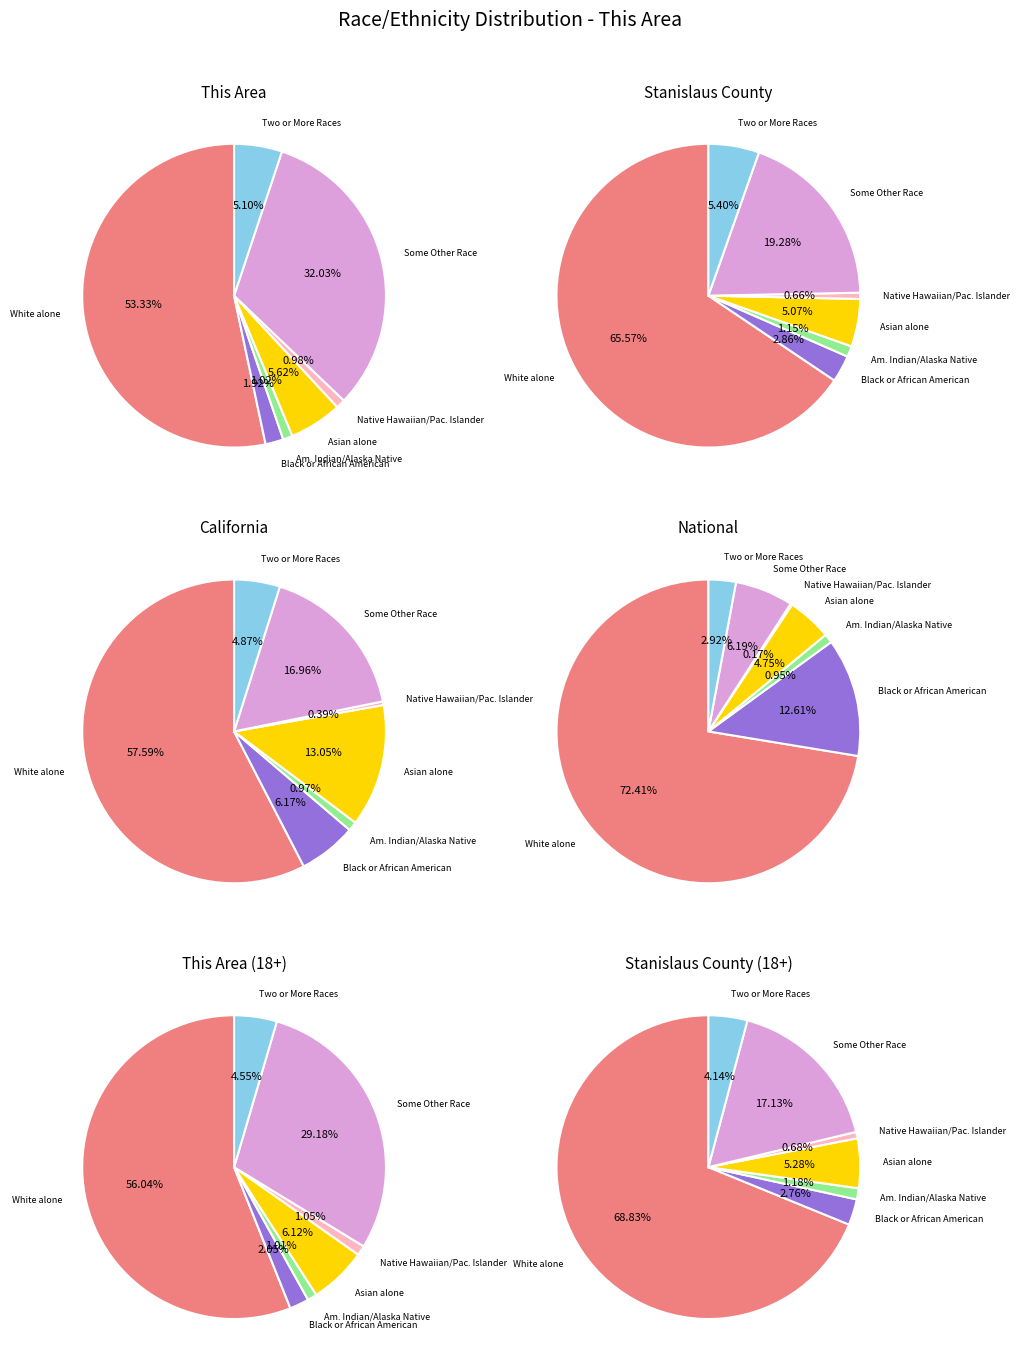

Does White alone account for over 50% of the chart?

Yes